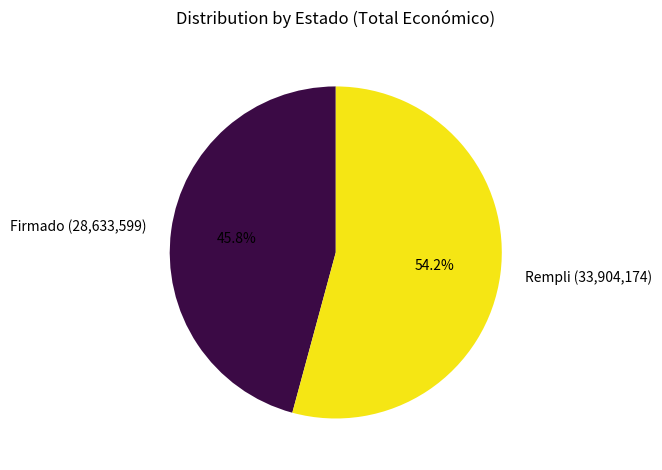

Which slice is the largest?

Rempli (33,904,174)